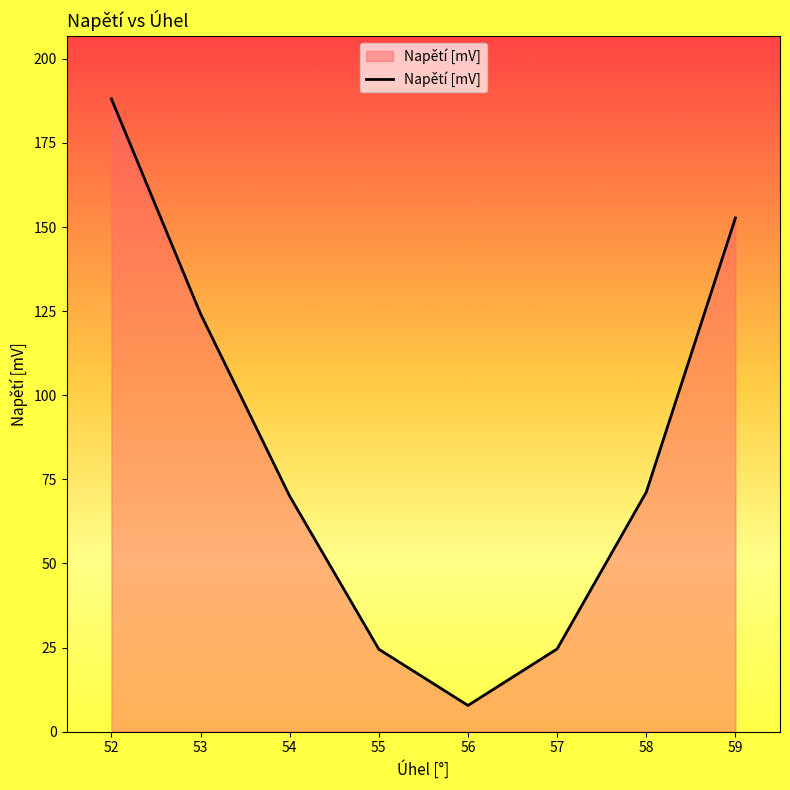

The chart shows a value of 124.2 at 53. True or false?

True